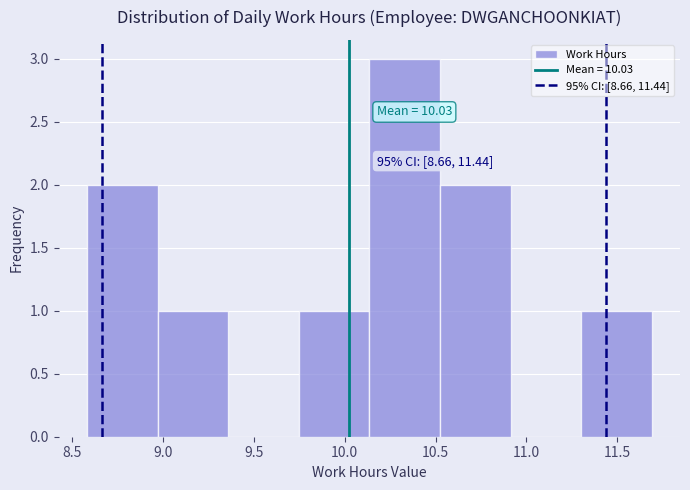

Which range on the x-axis has the tallest bar?

10.15 to 10.50